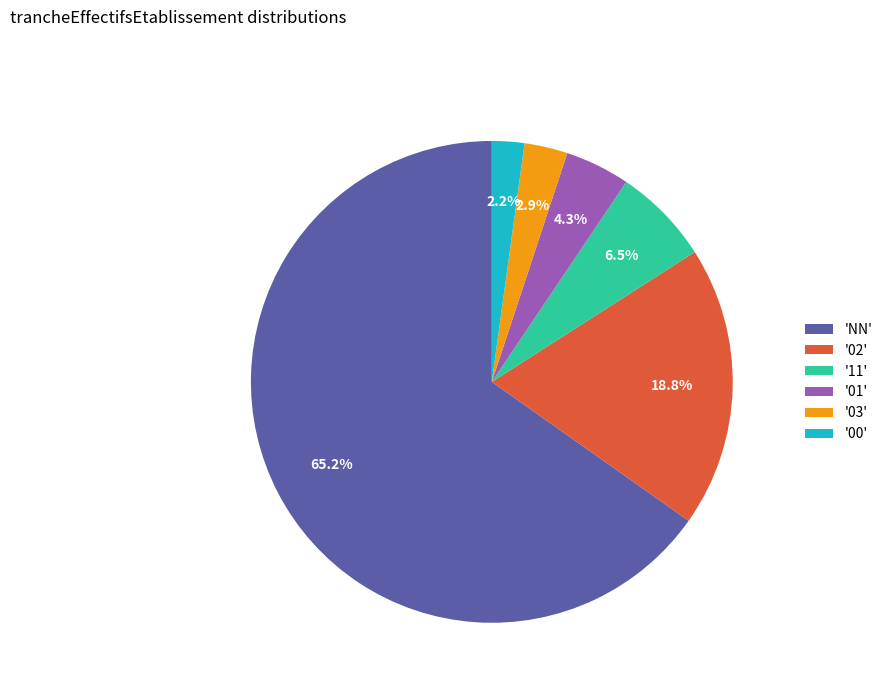

Approximately how many times larger is the value at '11' compared to '00'?

3.0